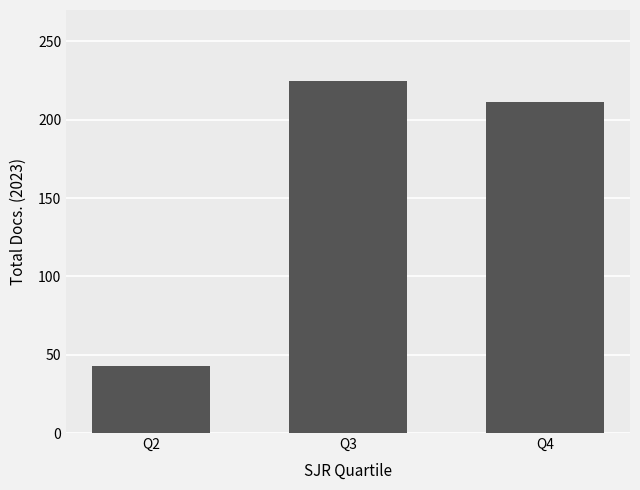

What is the ratio of the value at Q4 to the value at Q2?

4.9